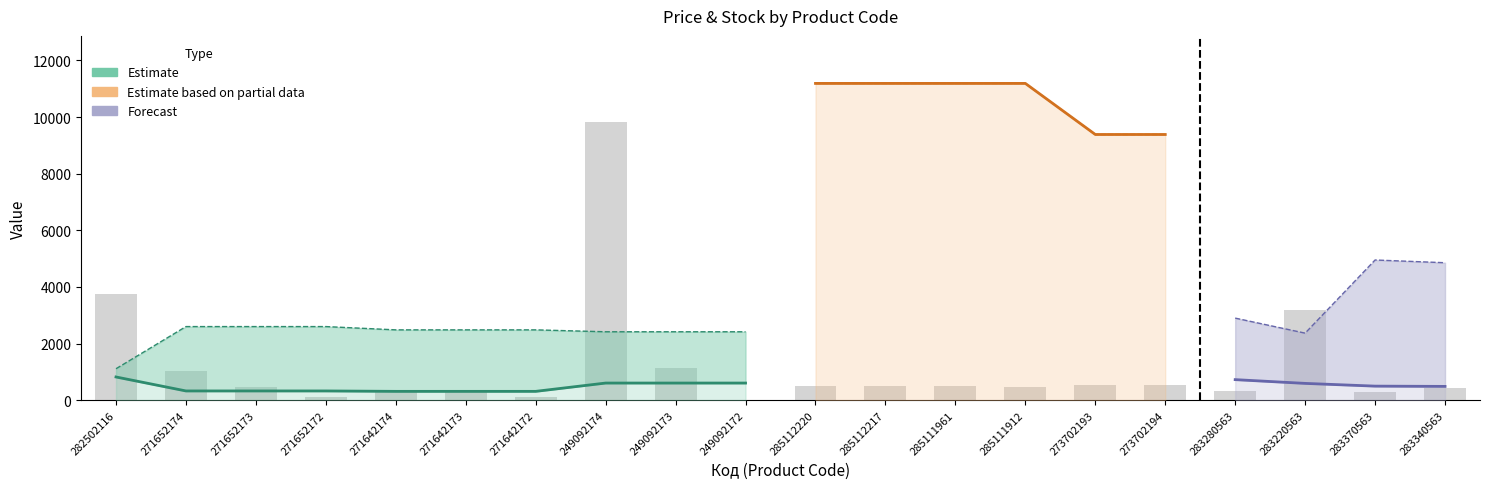

True or false: Estimate (Ціна) has a value of 100.7 at 271652172.

False